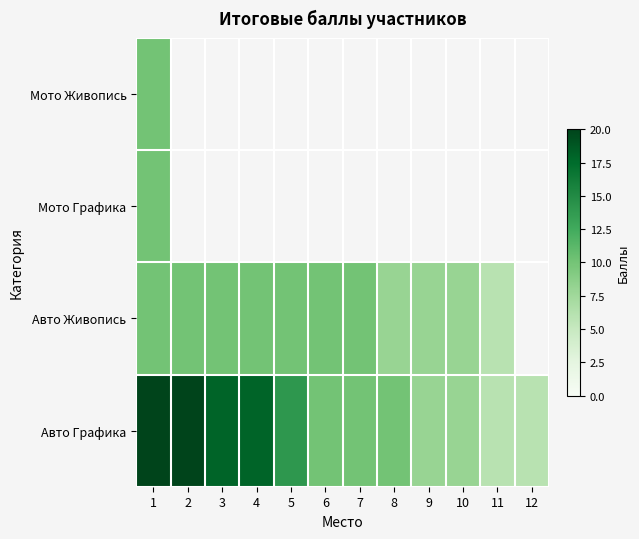

Which series has the largest range (max minus min)?

Авто Графика